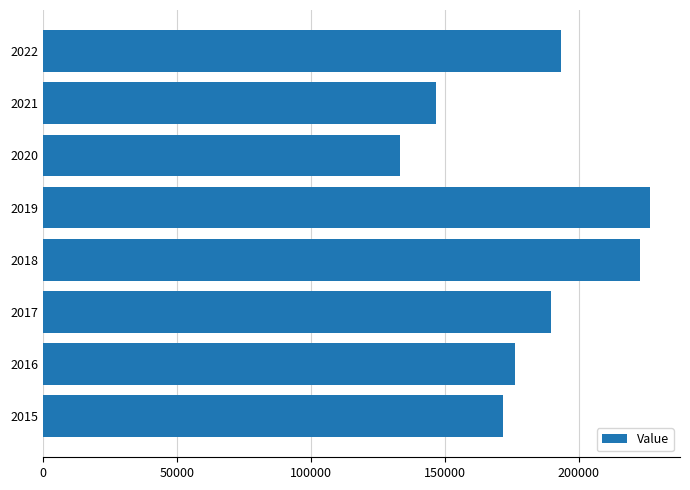

Is it true that the value at 2015 is 171737?

True